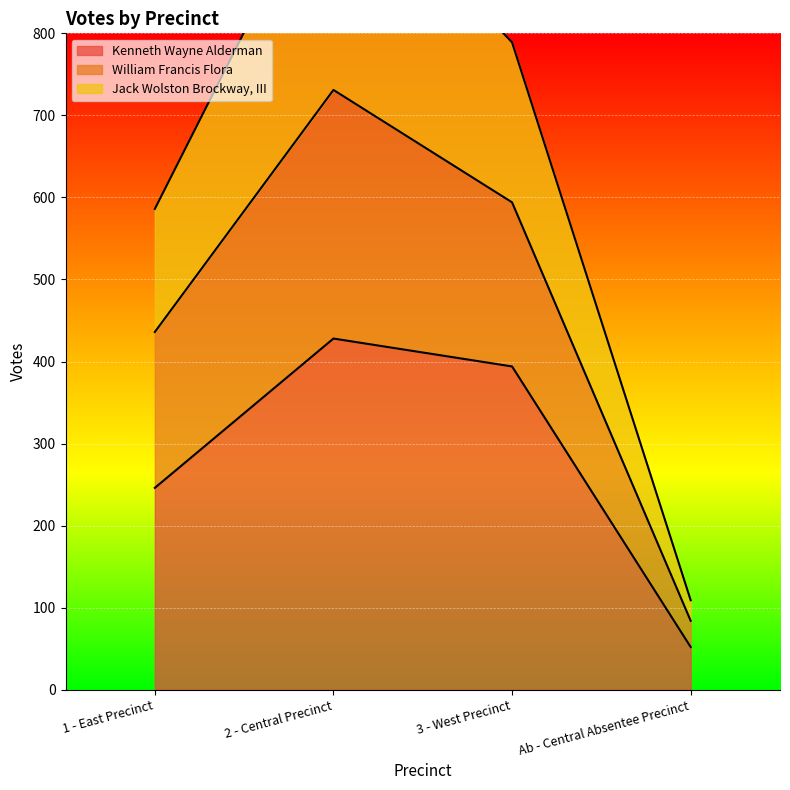

Does the chart display data point markers on the line(s)?

No